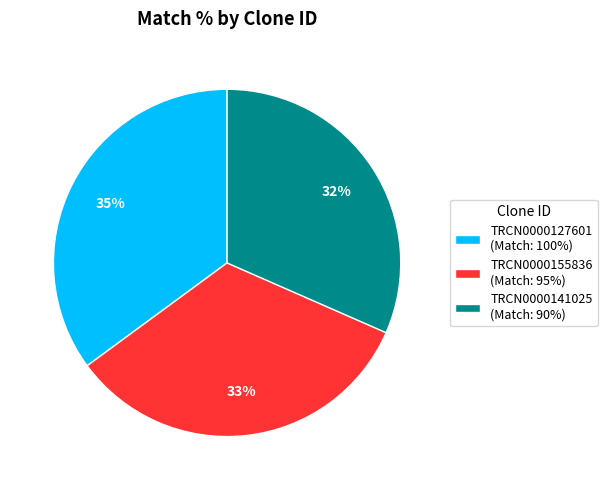

Rank the categories by value from highest to lowest.

TRCN0000127601, TRCN0000155836, TRCN0000141025